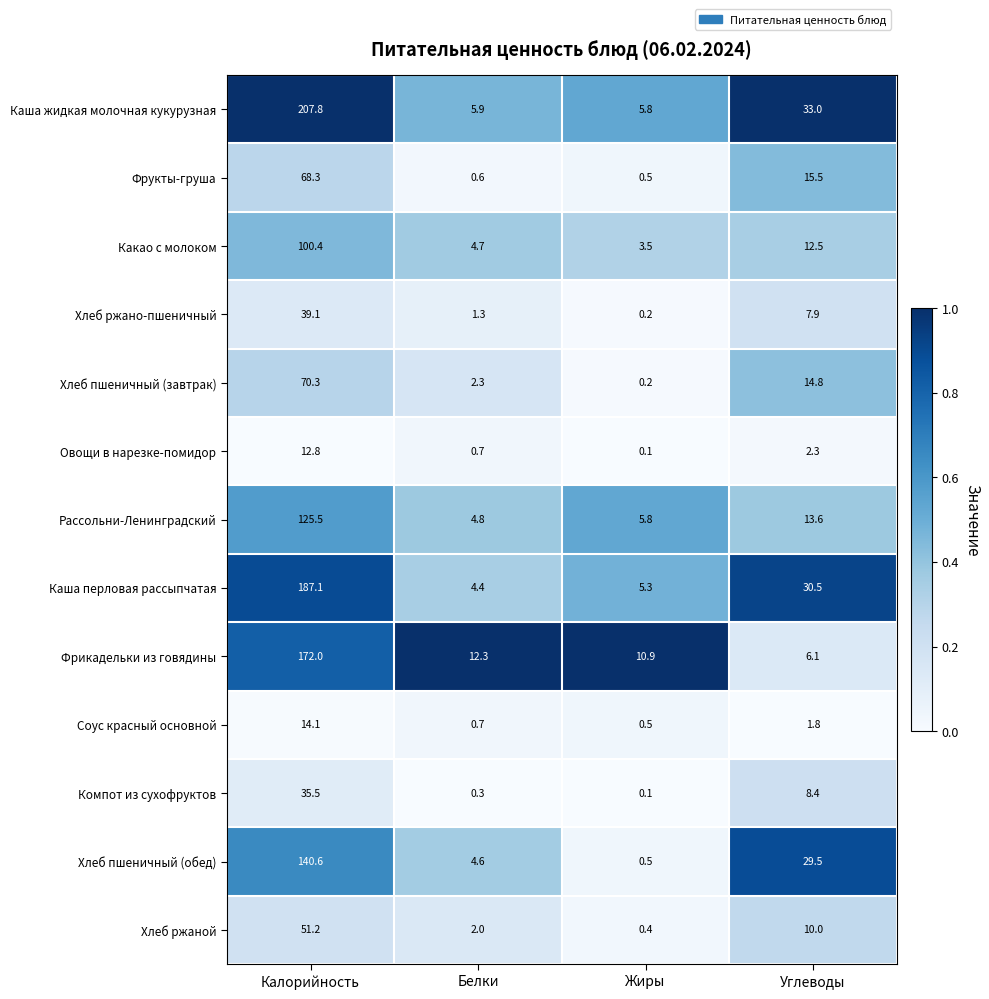

Which label corresponds to the largest value in the chart?

Калорийность